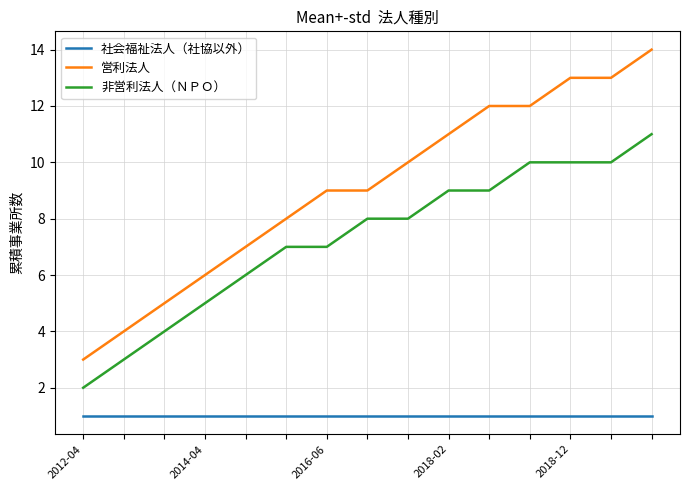

Rank the series by their average value, from lowest to highest.

社会福祉法人（社協以外）, 非営利法人（ＮＰＯ）, 営利法人